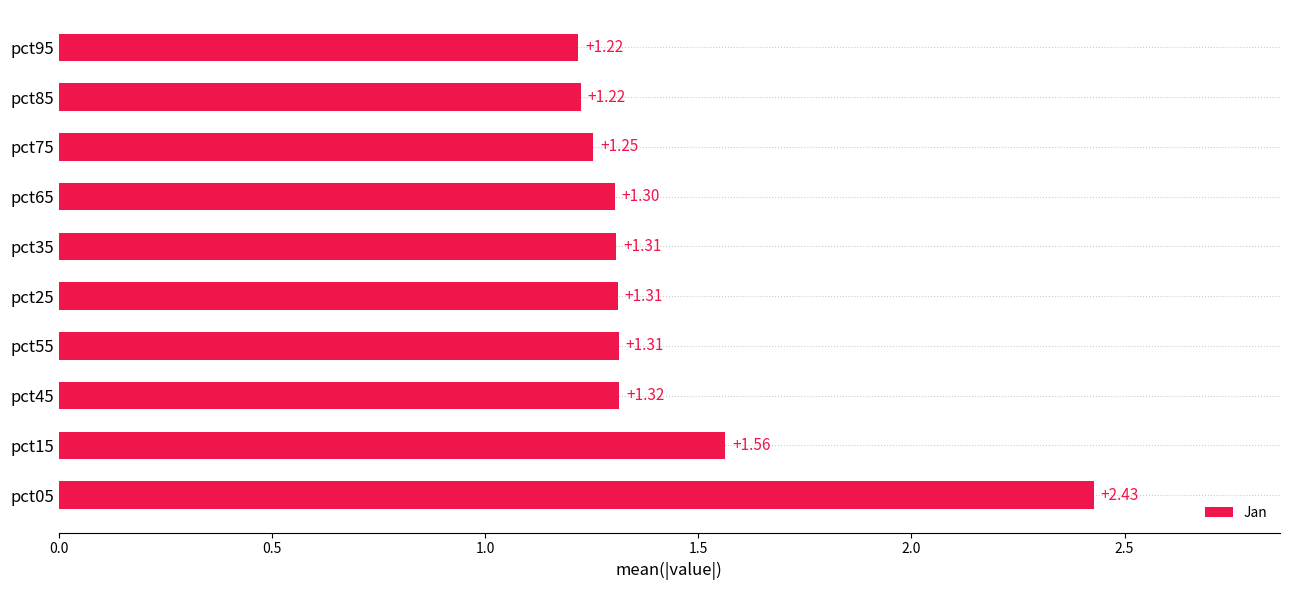

What is the average value?

1.4